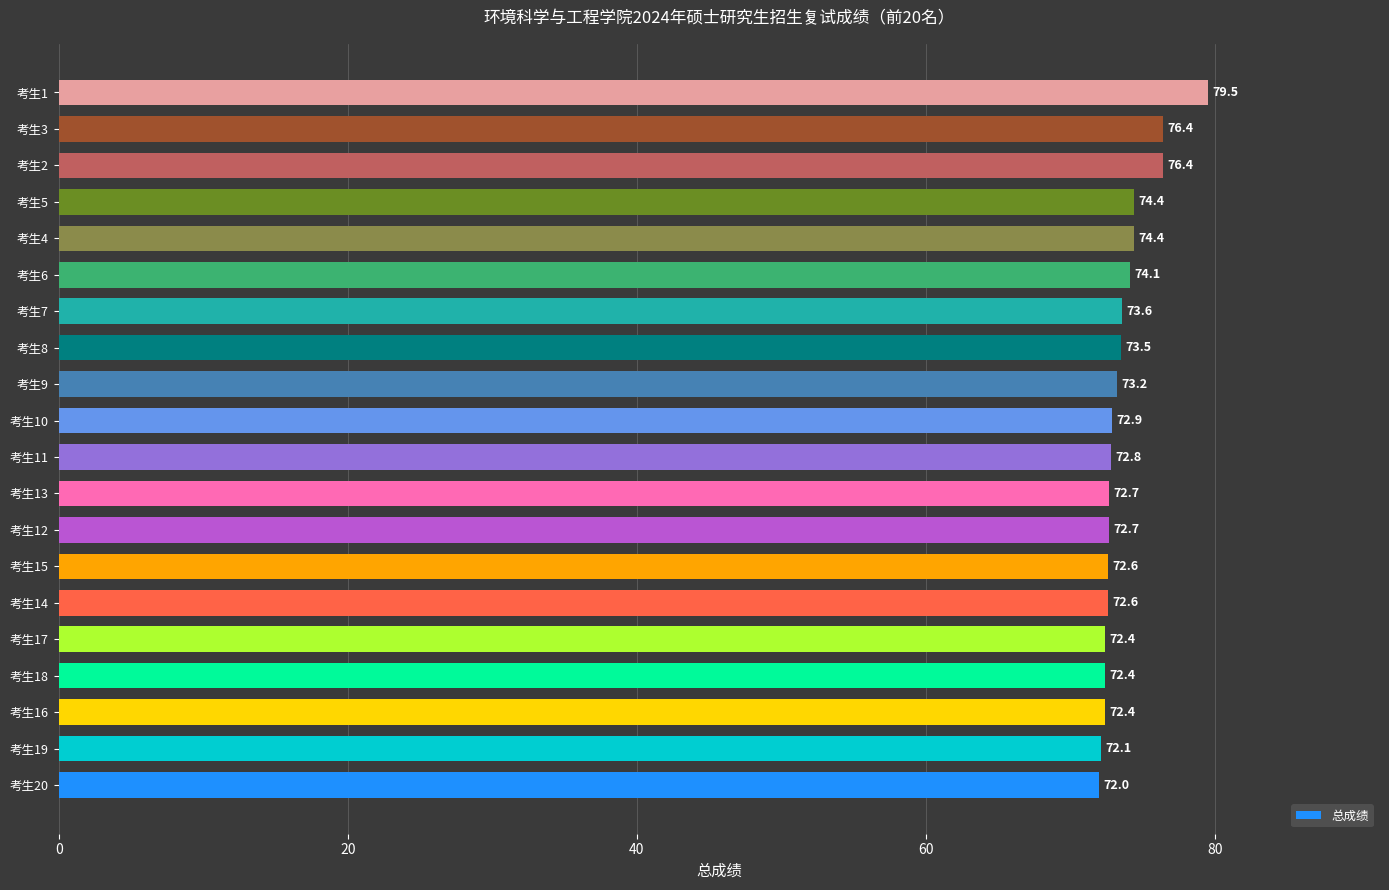

Does the chart contain stacked bars?

No